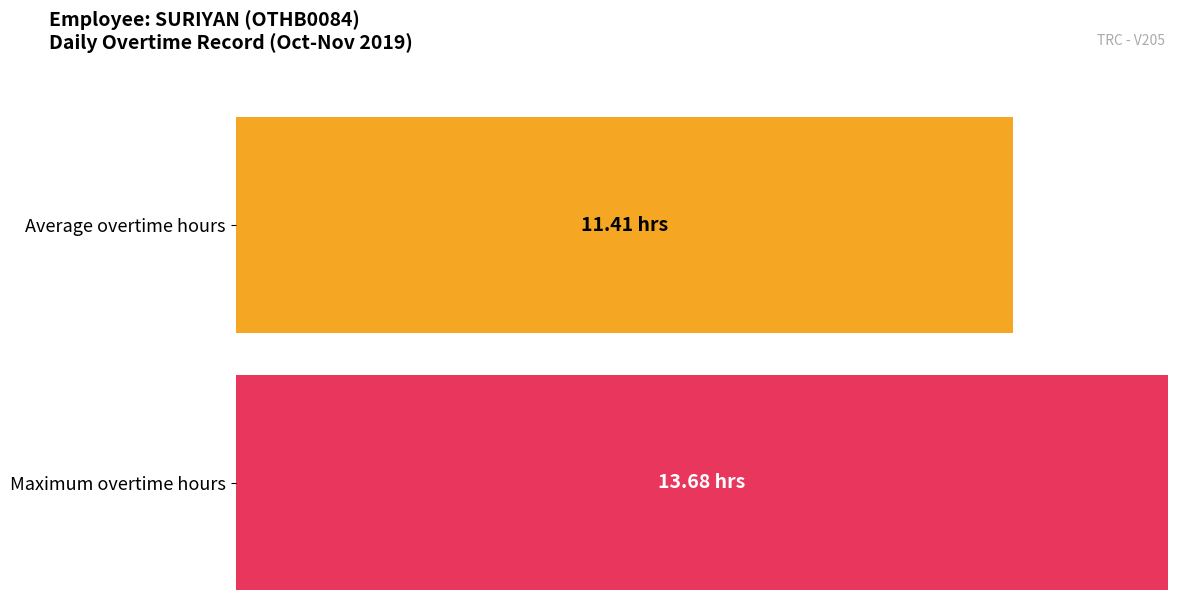

How many distinct data groups are displayed?

2